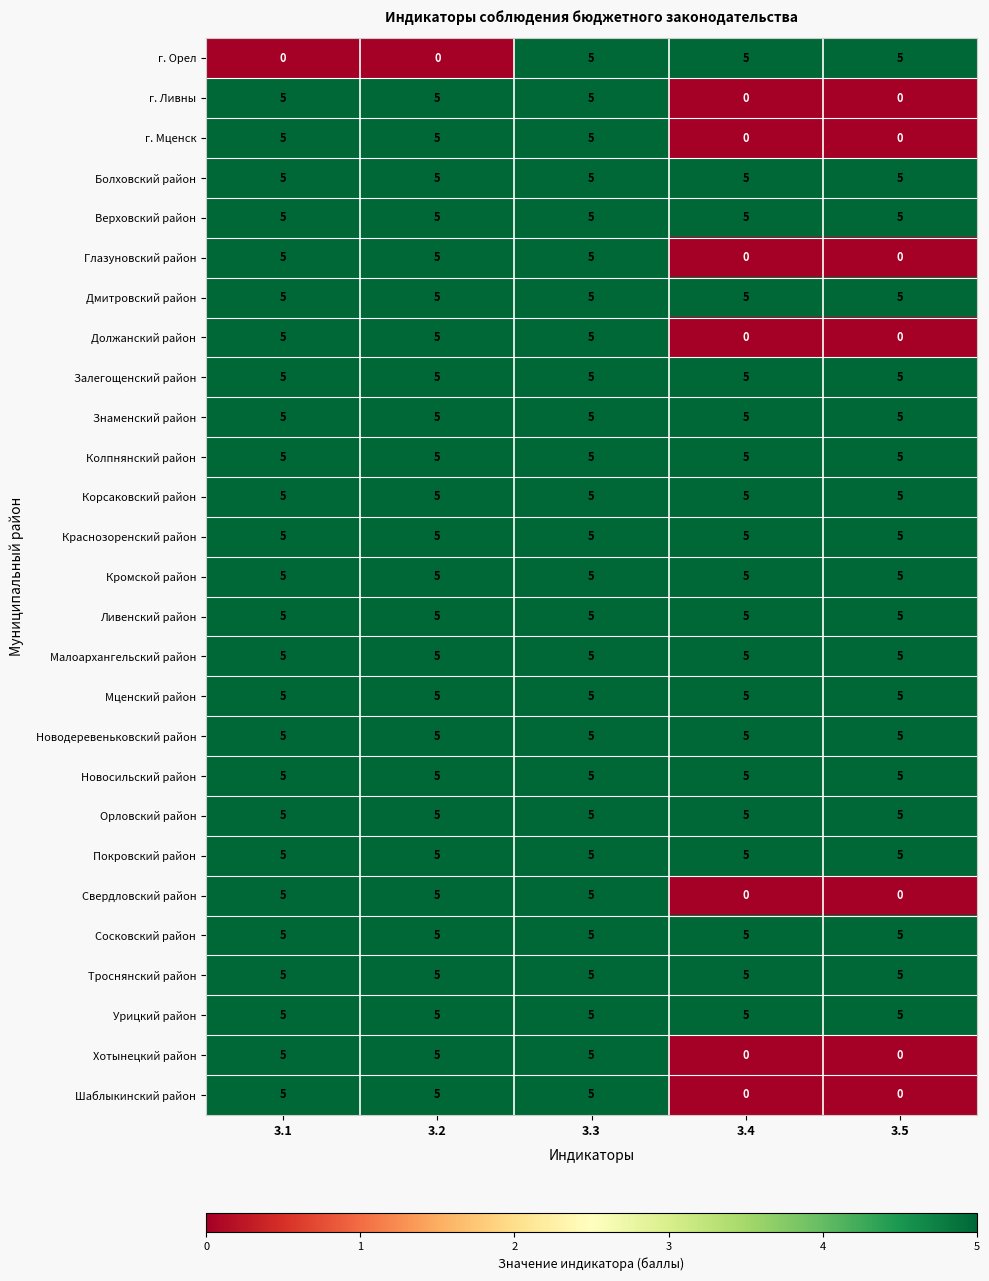

What is the total value across all series at 3.3?

135